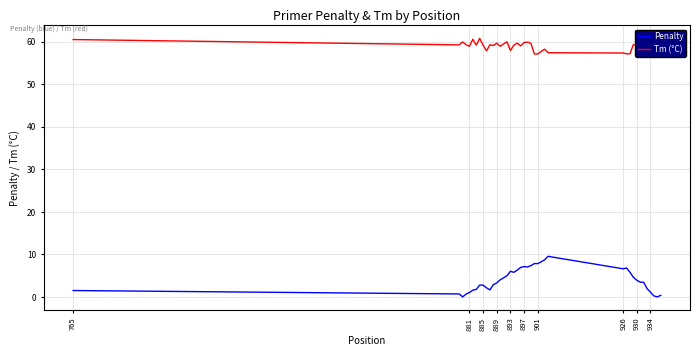

Rank the series by their maximum value, from lowest to highest.

Penalty, Tm (°C)